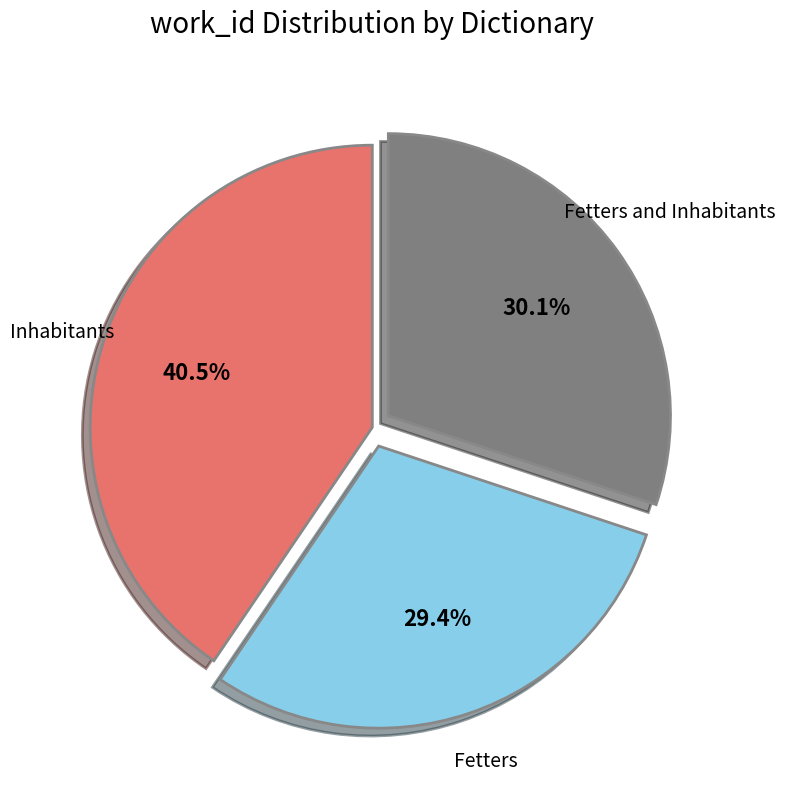

Is Fetters and Inhabitants the majority of the pie?

No